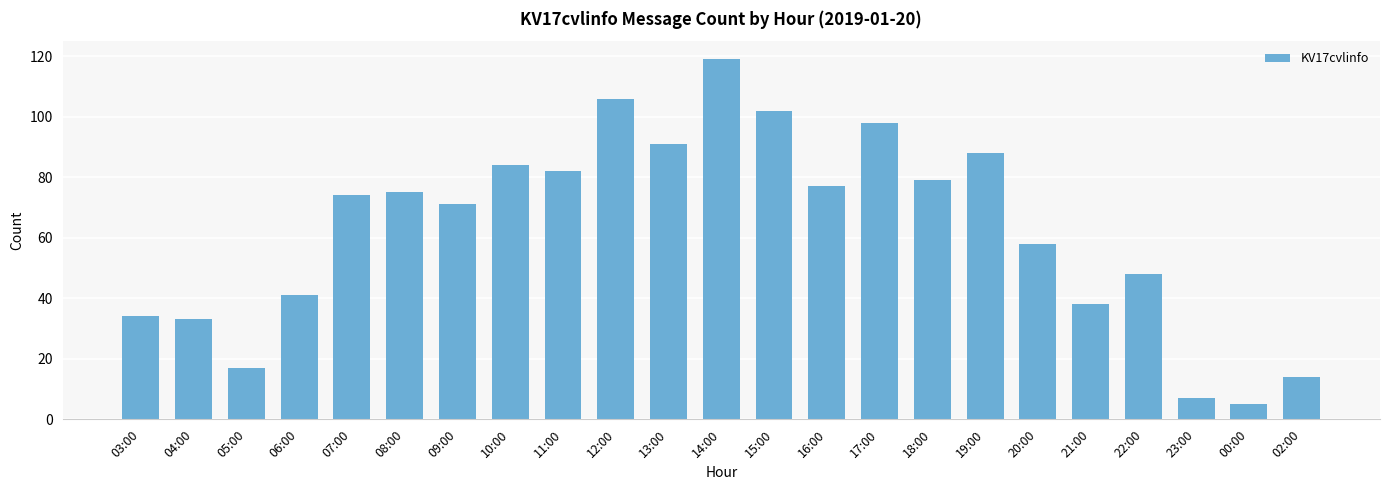

What is the sum of the values at 06:00 and 15:00?

143